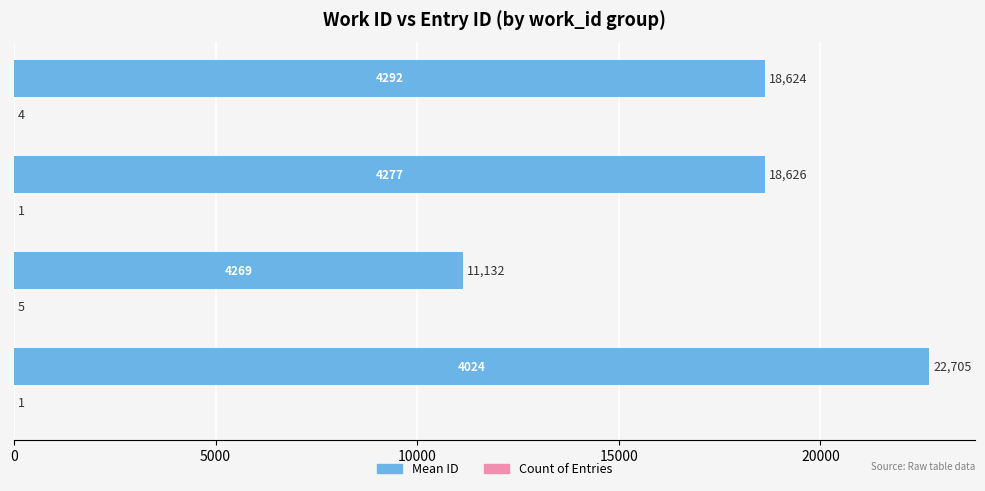

Which series has the largest total across all categories?

Mean ID